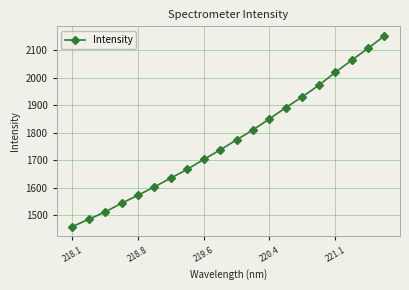

What is the difference between the maximum and minimum values?

692.7